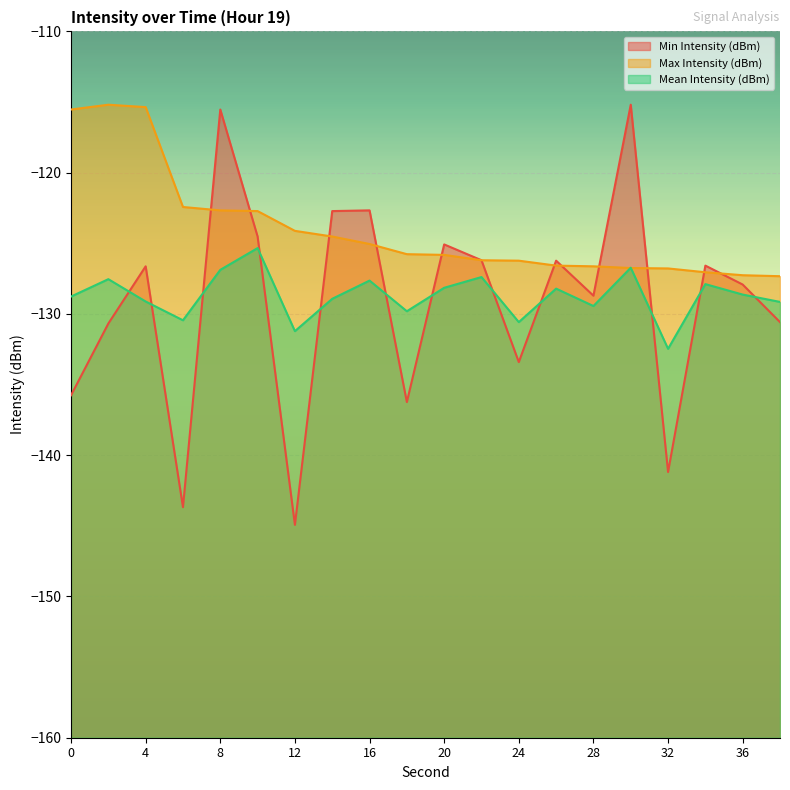

What are all the series names shown in the legend?

Min Intensity (dBm), Max Intensity (dBm), Mean Intensity (dBm)